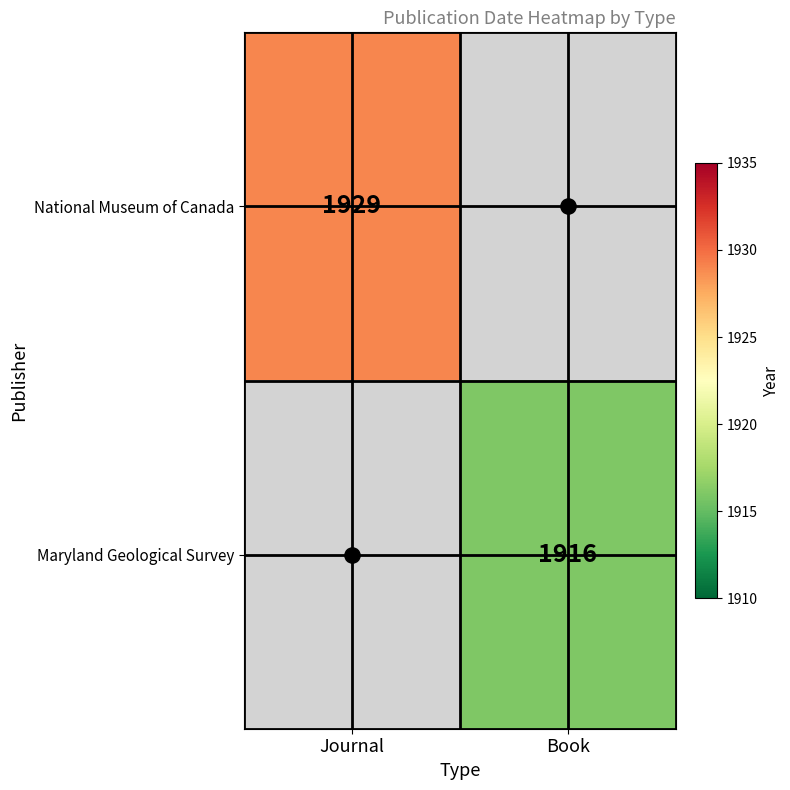

Is the value of National Museum of Canada at Journal greater than the value of Maryland Geological Survey at Book?

Yes